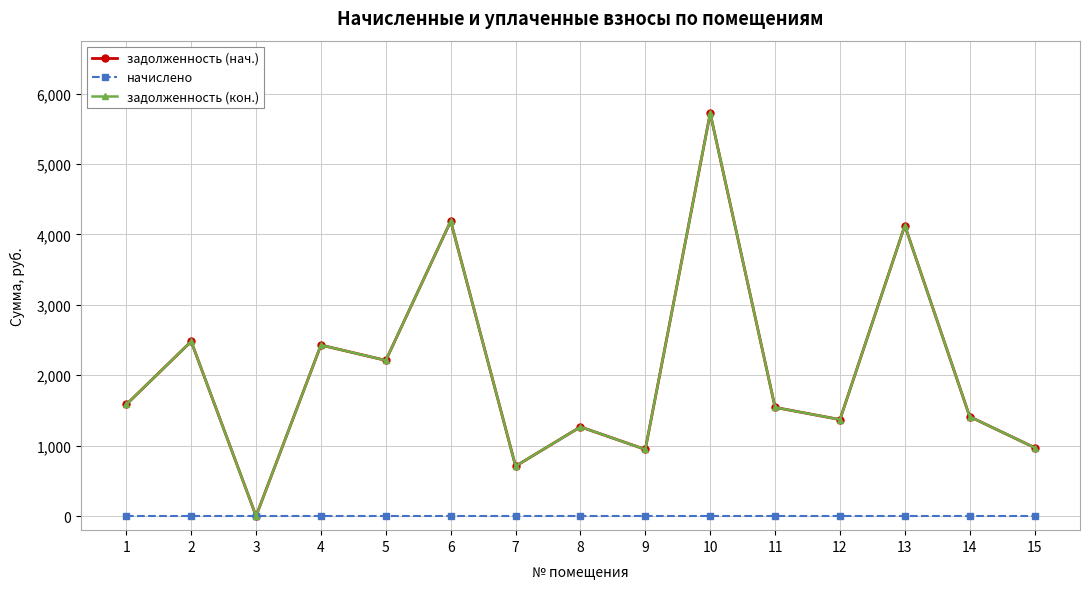

Which series has the largest total across all categories?

задолженность (нач.)